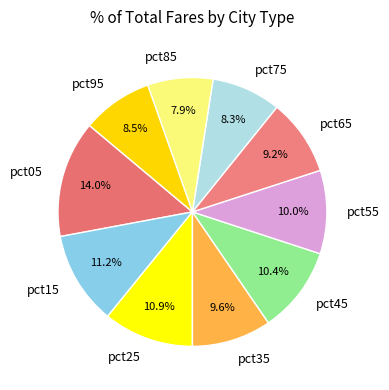

To the nearest percent, what percentage of the pie is pct65?

9%